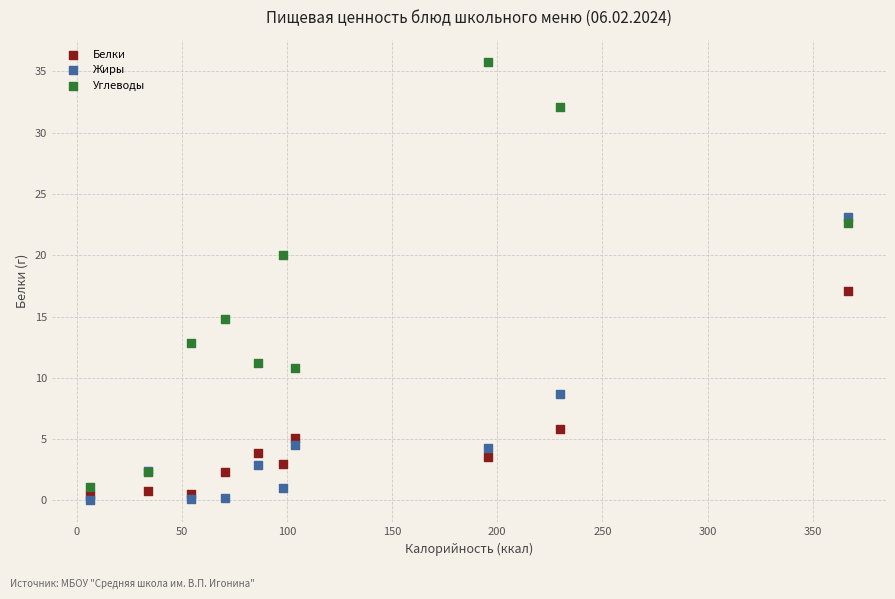

Which series has the widest spread of Y values?

Углеводы